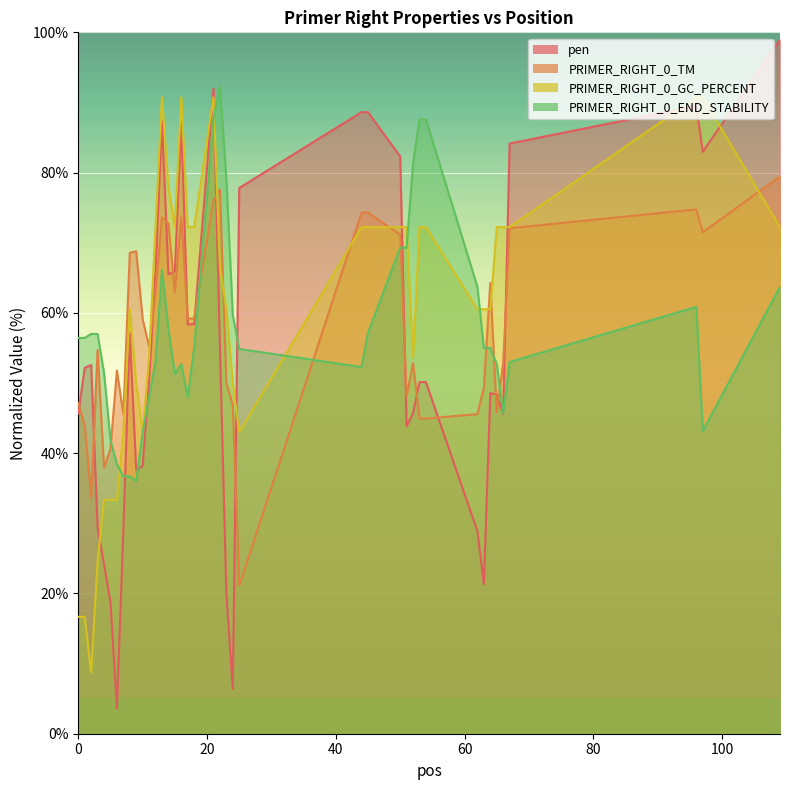

Is it true that PRIMER_RIGHT_0_GC_PERCENT equals 23.0 at 64?

False